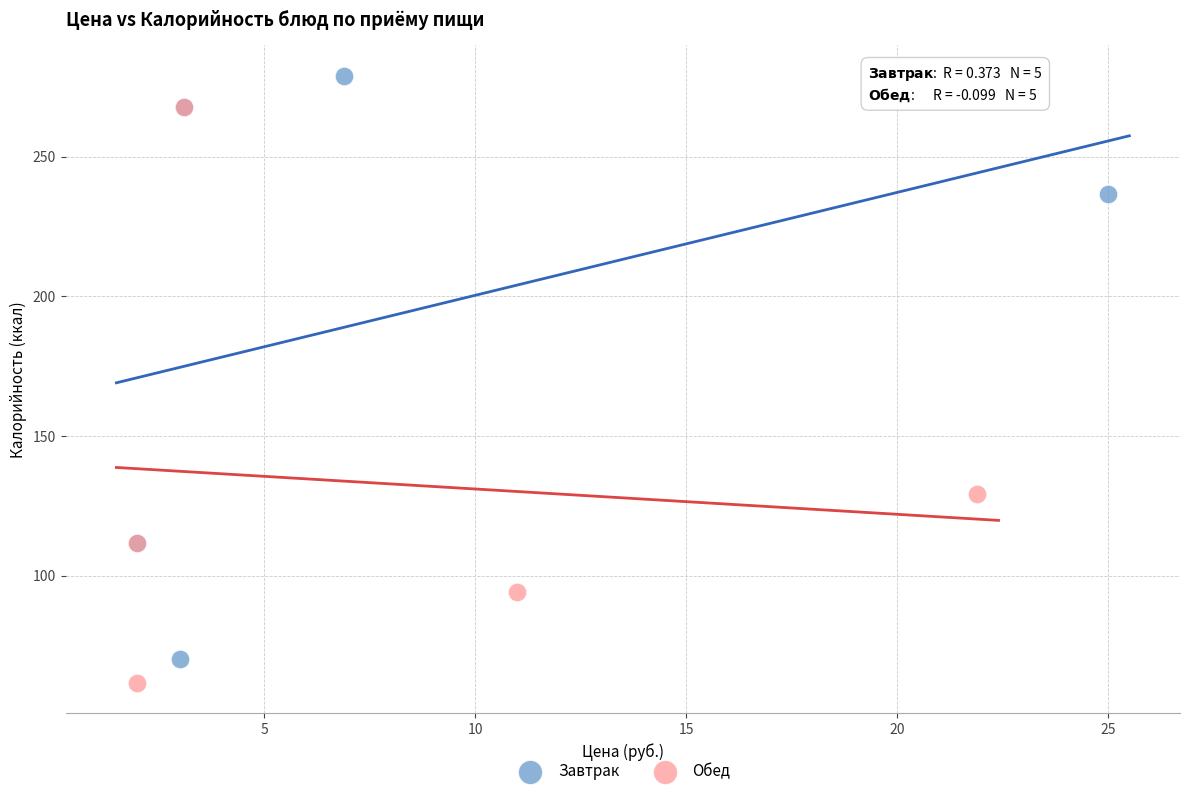

Which series contains the lowest Y value?

Обед